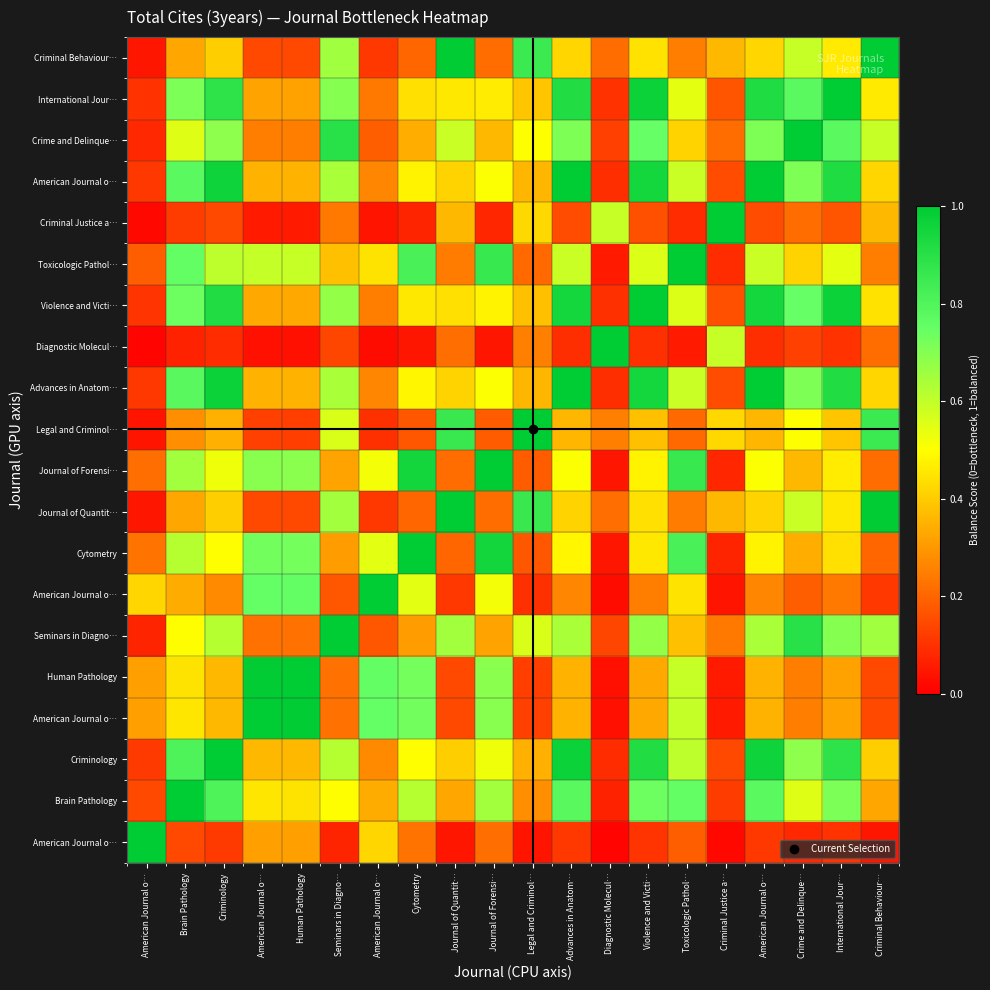

Between Legal and Criminol… and Human Pathology, which is larger?

Human Pathology